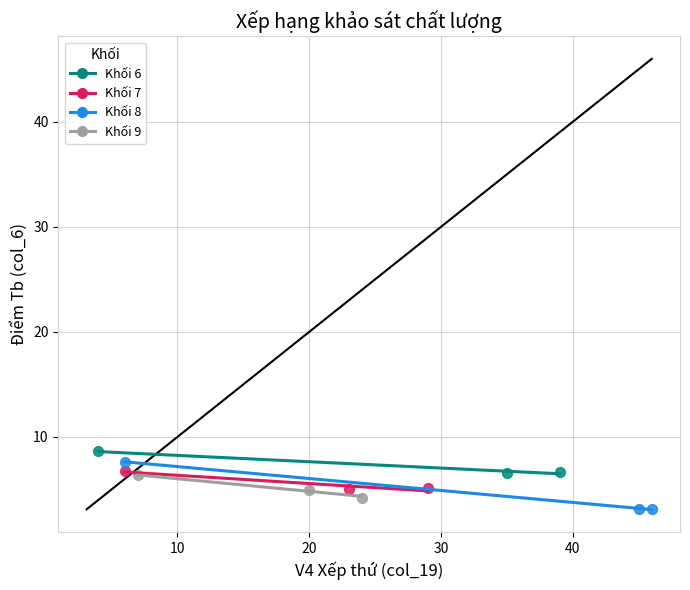

Which series reaches the minimum Y coordinate?

Khối 8